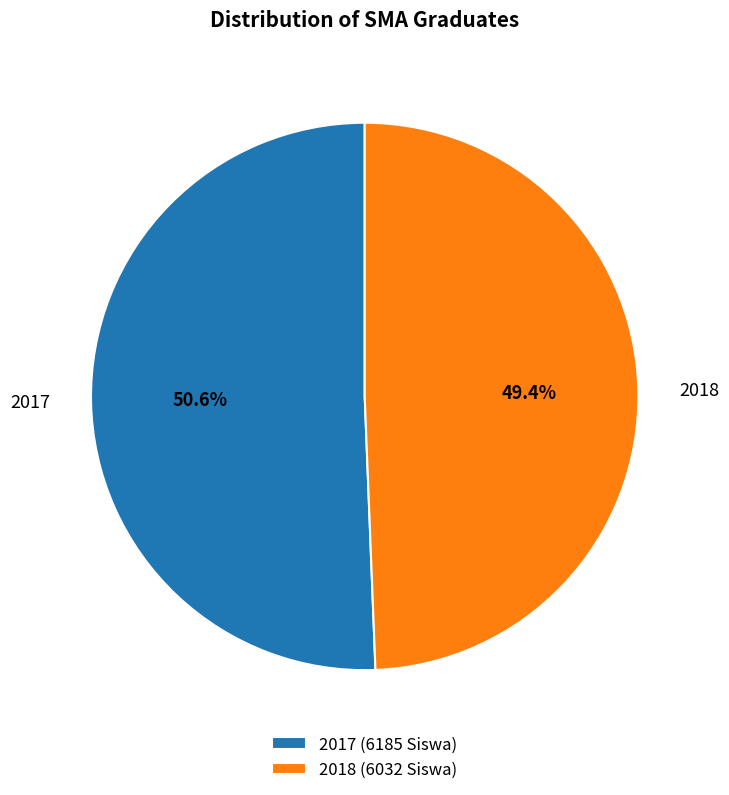

What percentage is the 2017 slice, to the nearest percent?

51%